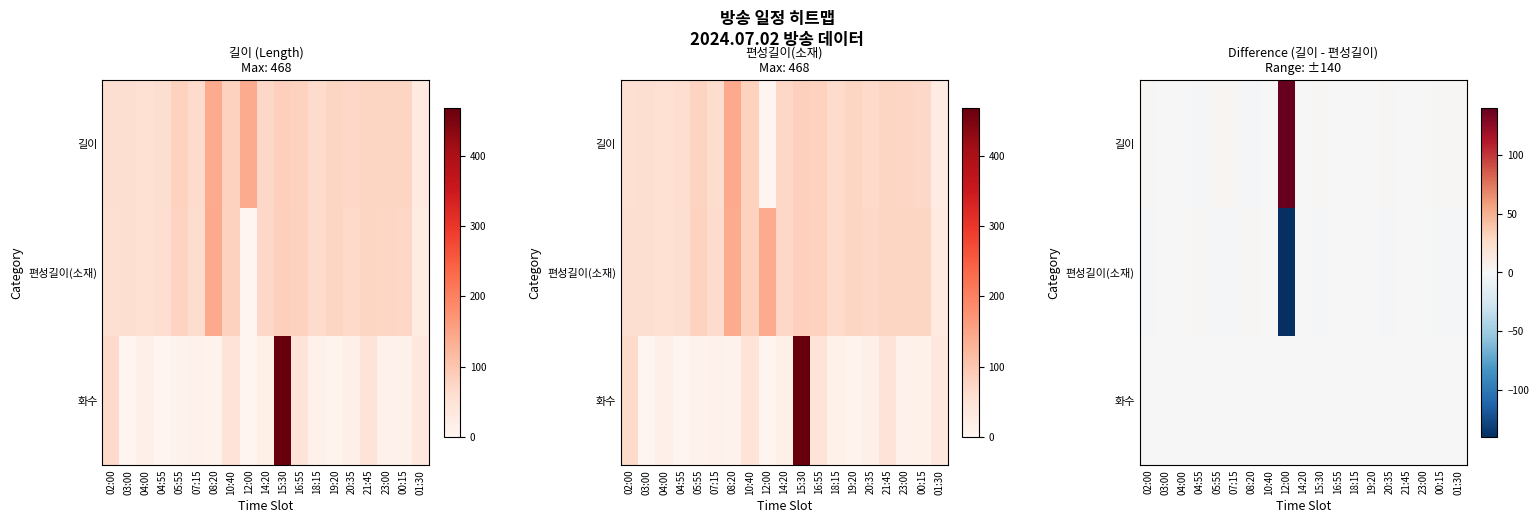

At which label does 길이 reach its peak?

12:00